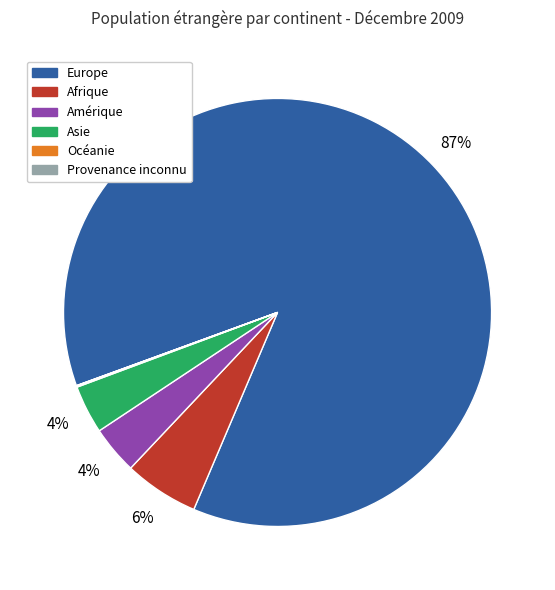

Is the sum of Europe and Amérique greater than half?

Yes